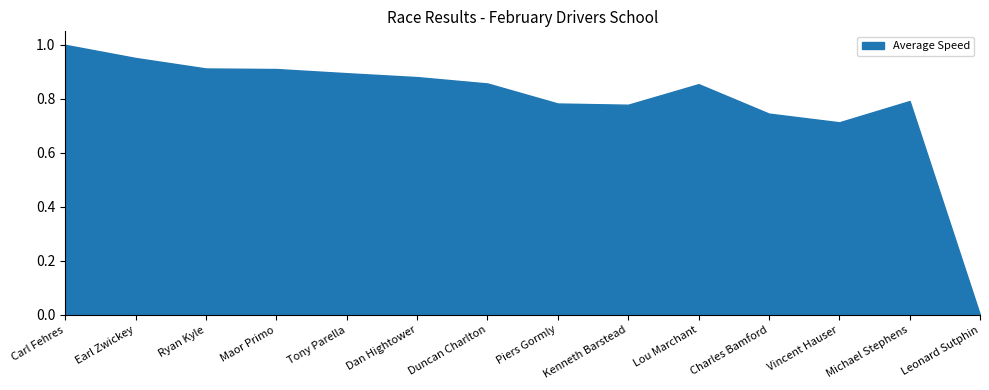

What is the label of the 14th point from the right?

Carl Fehres